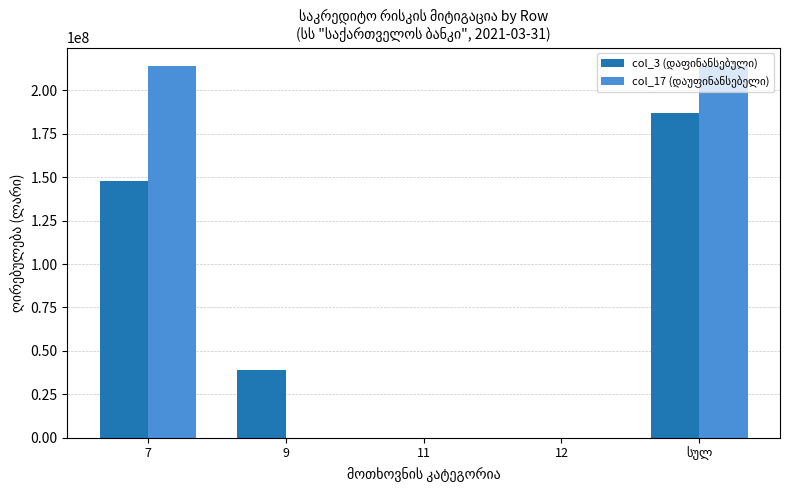

Are the bars grouped side by side (vs. stacked)?

Yes